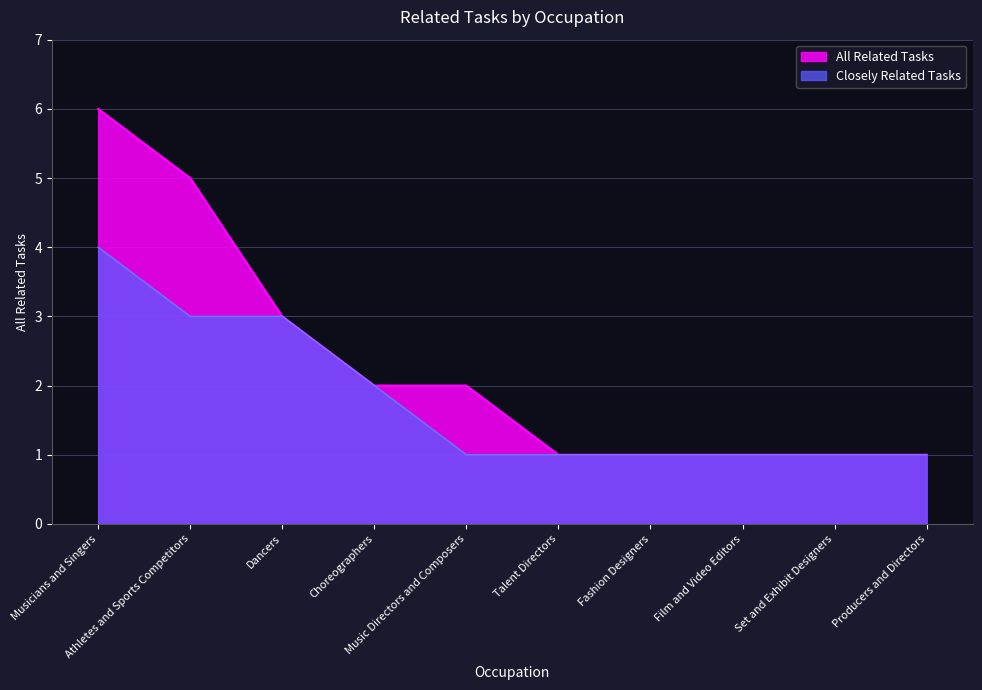

Reading left to right, list all the values displayed in this chart.

All Related Tasks: Musicians and Singers=6	Athletes and Sports Competitors=5	Dancers=3	Choreographers=2	Music Directors and Composers=2	Talent Directors=1	Fashion Designers=1	Film and Video Editors=1	Set and Exhibit Designers=1	Producers and Directors=1
Closely Related Tasks: Musicians and Singers=4	Athletes and Sports Competitors=3	Dancers=3	Choreographers=2	Music Directors and Composers=1	Talent Directors=1	Fashion Designers=1	Film and Video Editors=1	Set and Exhibit Designers=1	Producers and Directors=1